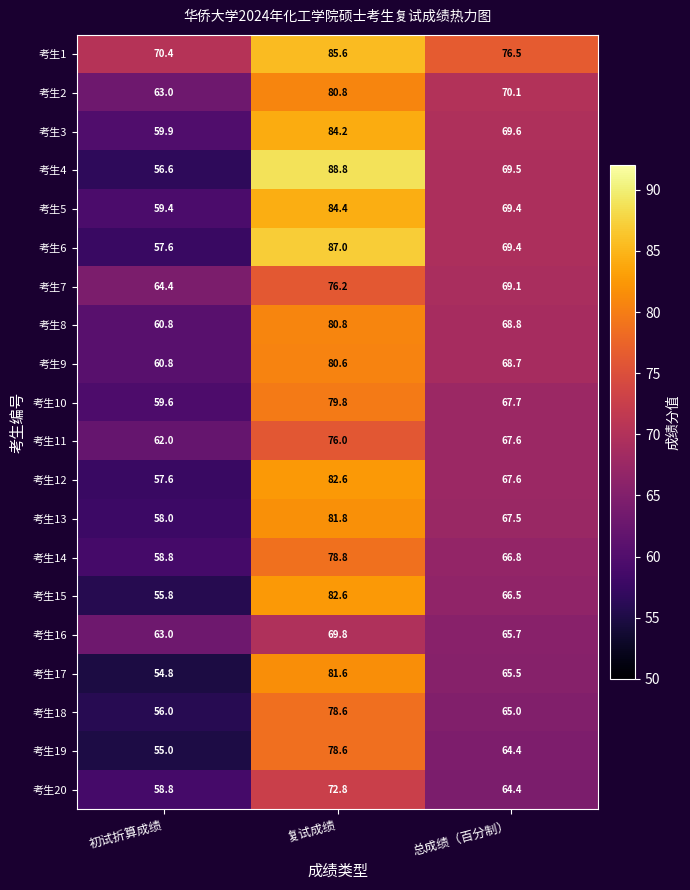

How many distinct data groups are displayed?

20